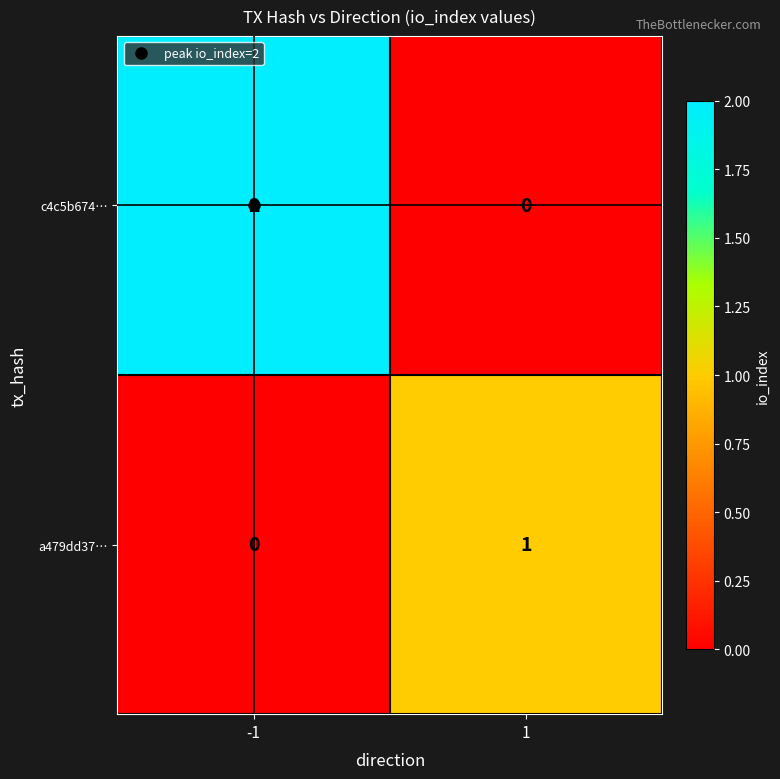

Rank the series by their average value, from highest to lowest.

c4c5b674…, a479dd37…